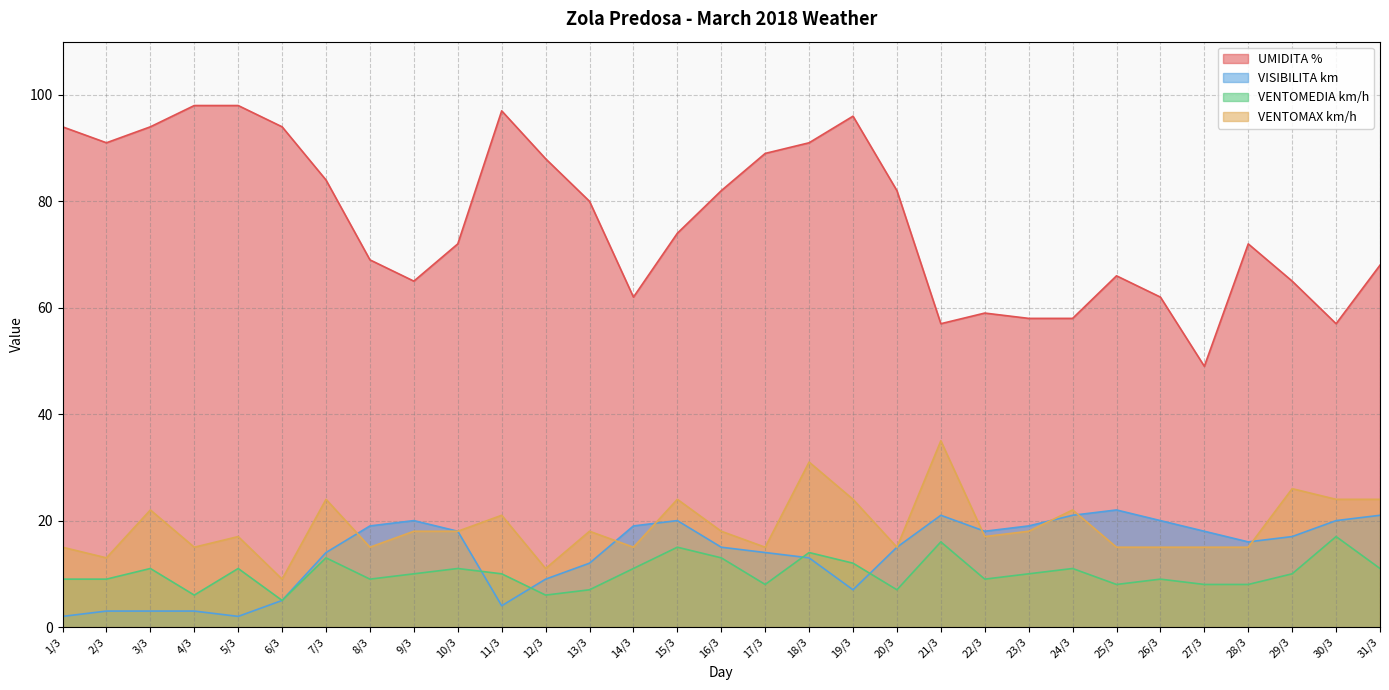

At how many categories does at least one series exceed 59?

25